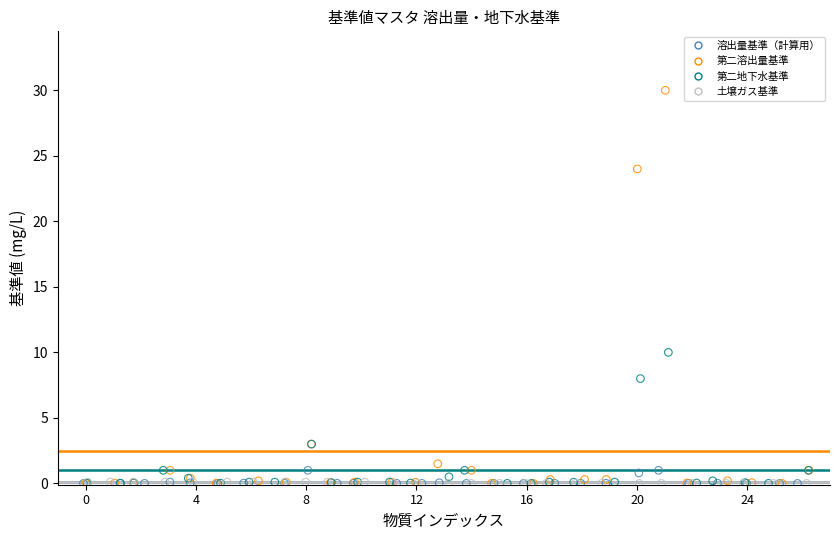

Which series reaches the maximum Y coordinate?

第二溶出量基準